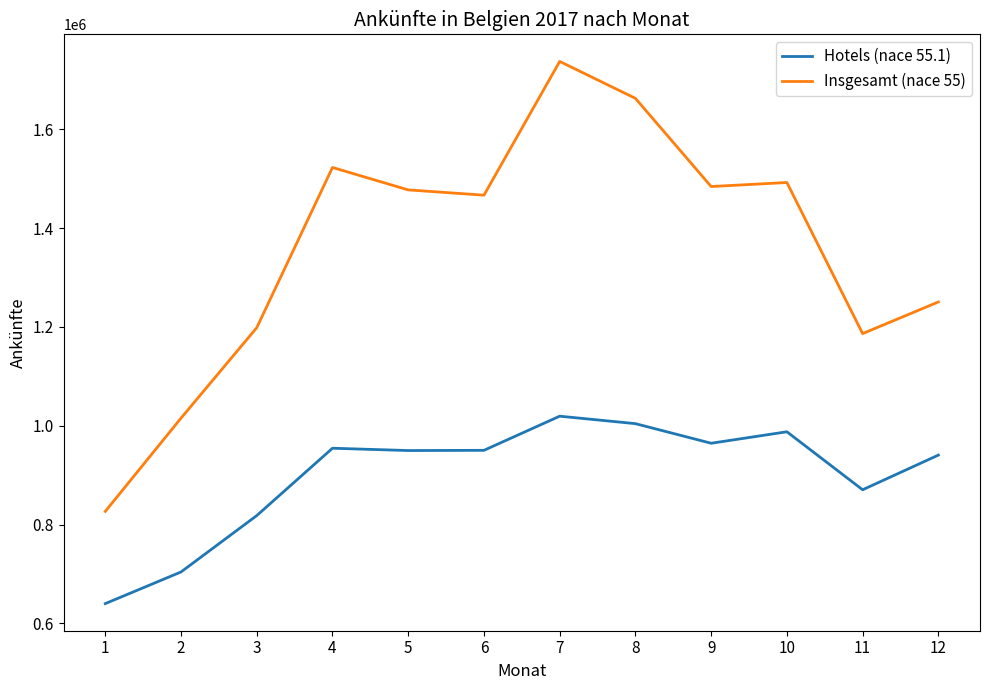

What is the difference between the maximum and minimum values in the Hotels (nace 55.1) series?

379184